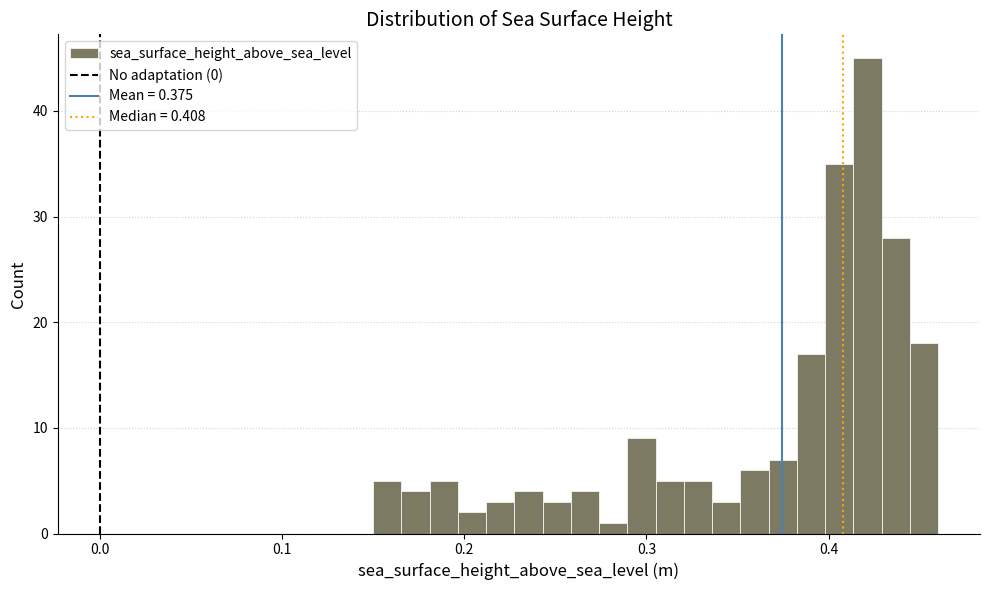

Around what value on the x-axis is the tallest bar? Give the approximate position of its centre, as read against the axis.

0.42